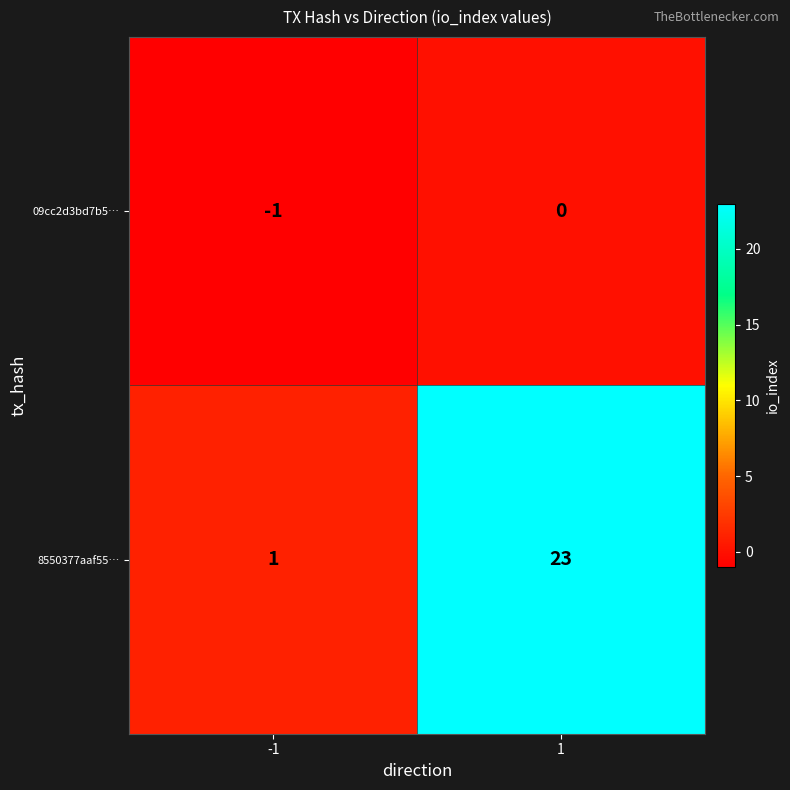

The 09cc2d3bd7b5… series shows 0 at -1. True or false?

False